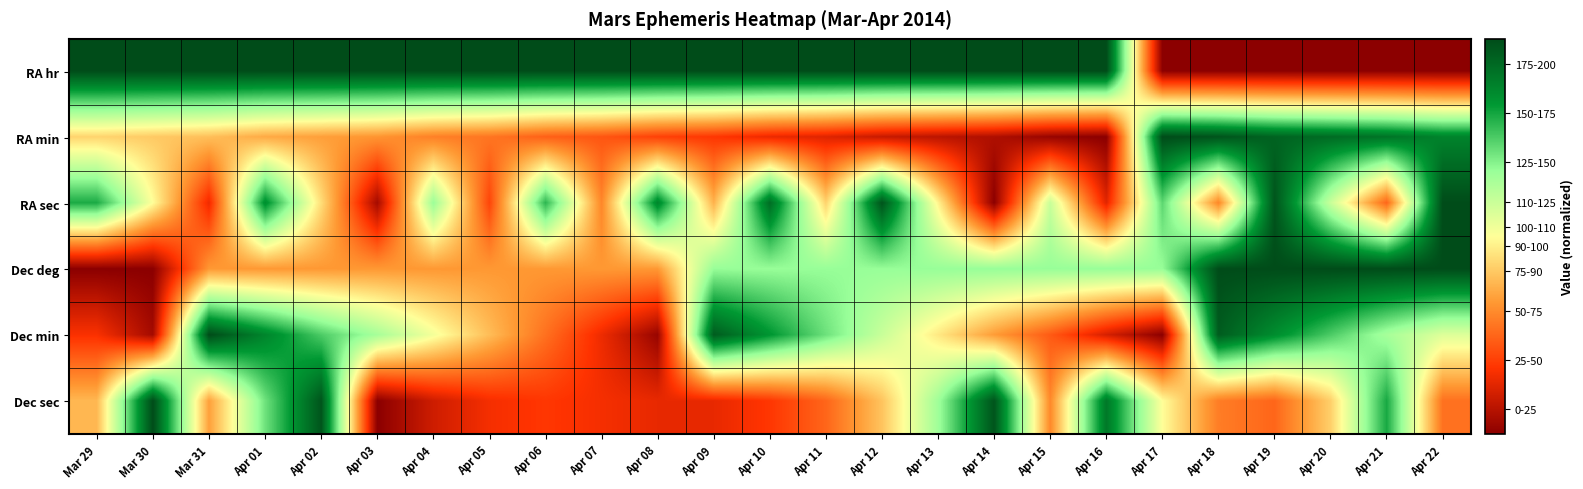

Reading left to right, extract all data points from this chart.

RA hr: Mar 29=200.0	Mar 30=200.0	Mar 31=200.0	Apr 01=200.0	Apr 02=200.0	Apr 03=200.0	Apr 04=200.0	Apr 05=200.0	Apr 06=200.0	Apr 07=200.0	Apr 08=200.0	Apr 09=200.0	Apr 10=200.0	Apr 11=200.0	Apr 12=200.0	Apr 13=200.0	Apr 14=200.0	Apr 15=200.0	Apr 16=200.0	Apr 17=0.0	Apr 18=0.0	Apr 19=0.0	Apr 20=0.0	Apr 21=0.0	Apr 22=0.0
RA min: Mar 29=86.2	Mar 30=82.8	Mar 31=79.3	Apr 01=72.4	Apr 02=69.0	Apr 03=65.5	Apr 04=58.6	Apr 05=55.2	Apr 06=48.3	Apr 07=44.8	Apr 08=37.9	Apr 09=34.5	Apr 10=27.6	Apr 11=24.1	Apr 12=17.2	Apr 13=13.8	Apr 14=10.3	Apr 15=3.4	Apr 16=0.0	Apr 17=200.0	Apr 18=196.6	Apr 19=189.7	Apr 20=186.2	Apr 21=182.8	Apr 22=175.9
RA sec: Mar 29=160.7	Mar 30=100.0	Mar 31=28.6	Apr 01=171.4	Apr 02=89.3	Apr 03=7.1	Apr 04=132.1	Apr 05=39.3	Apr 06=157.1	Apr 07=60.7	Apr 08=175.0	Apr 09=75.0	Apr 10=185.7	Apr 11=85.7	Apr 12=196.4	Apr 13=96.4	Apr 14=0.0	Apr 15=117.9	Apr 16=25.0	Apr 17=146.4	Apr 18=60.7	Apr 19=196.4	Apr 20=117.9	Apr 21=50.0	Apr 22=200.0
Dec deg: Mar 29=0.0	Mar 30=0.0	Mar 31=66.7	Apr 01=66.7	Apr 02=66.7	Apr 03=66.7	Apr 04=66.7	Apr 05=66.7	Apr 06=66.7	Apr 07=66.7	Apr 08=66.7	Apr 09=133.3	Apr 10=133.3	Apr 11=133.3	Apr 12=133.3	Apr 13=133.3	Apr 14=133.3	Apr 15=133.3	Apr 16=133.3	Apr 17=133.3	Apr 18=200.0	Apr 19=200.0	Apr 20=200.0	Apr 21=200.0	Apr 22=200.0
Dec min: Mar 29=32.1	Mar 30=7.1	Mar 31=200.0	Apr 01=175.0	Apr 02=150.0	Apr 03=128.6	Apr 04=103.6	Apr 05=78.6	Apr 06=53.6	Apr 07=28.6	Apr 08=3.6	Apr 09=192.9	Apr 10=167.9	Apr 11=142.9	Apr 12=117.9	Apr 13=92.9	Apr 14=67.9	Apr 15=46.4	Apr 16=21.4	Apr 17=0.0	Apr 18=192.9	Apr 19=171.4	Apr 20=150.0	Apr 21=128.6	Apr 22=110.7
Dec sec: Mar 29=76.9	Mar 30=200.0	Mar 31=69.2	Apr 01=142.3	Apr 02=196.2	Apr 03=0.0	Apr 04=19.2	Apr 05=30.8	Apr 06=34.6	Apr 07=30.8	Apr 08=26.9	Apr 09=26.9	Apr 10=34.6	Apr 11=50.0	Apr 12=80.8	Apr 13=130.8	Apr 14=196.2	Apr 15=61.5	Apr 16=180.8	Apr 17=100.0	Apr 18=57.7	Apr 19=50.0	Apr 20=84.6	Apr 21=161.5	Apr 22=53.8